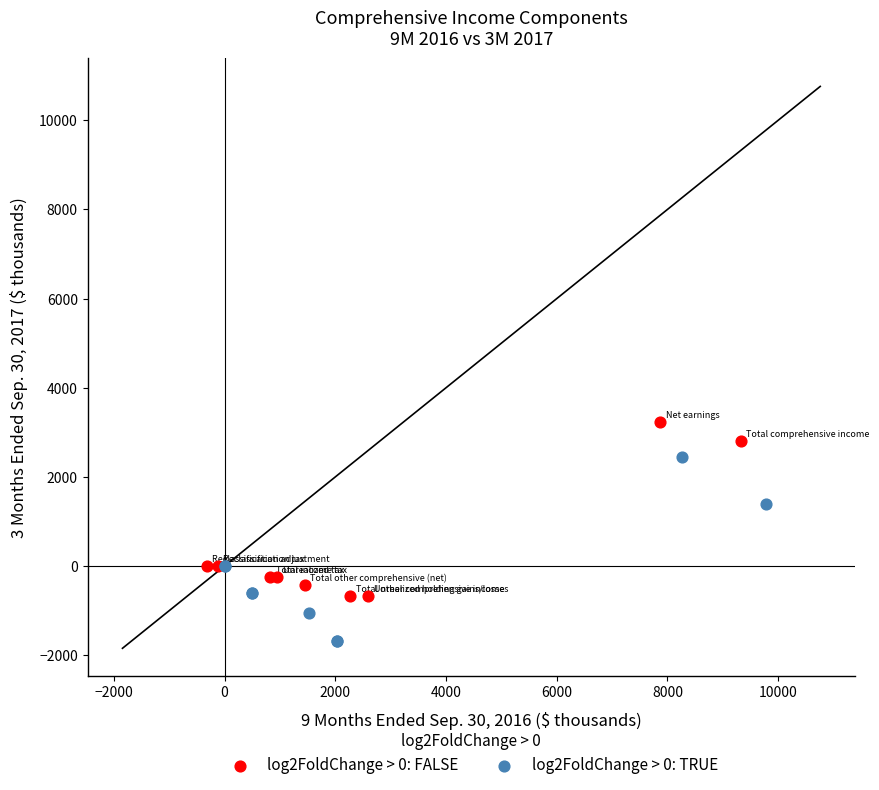

Which series reaches the maximum Y coordinate?

log2FoldChange > 0: FALSE